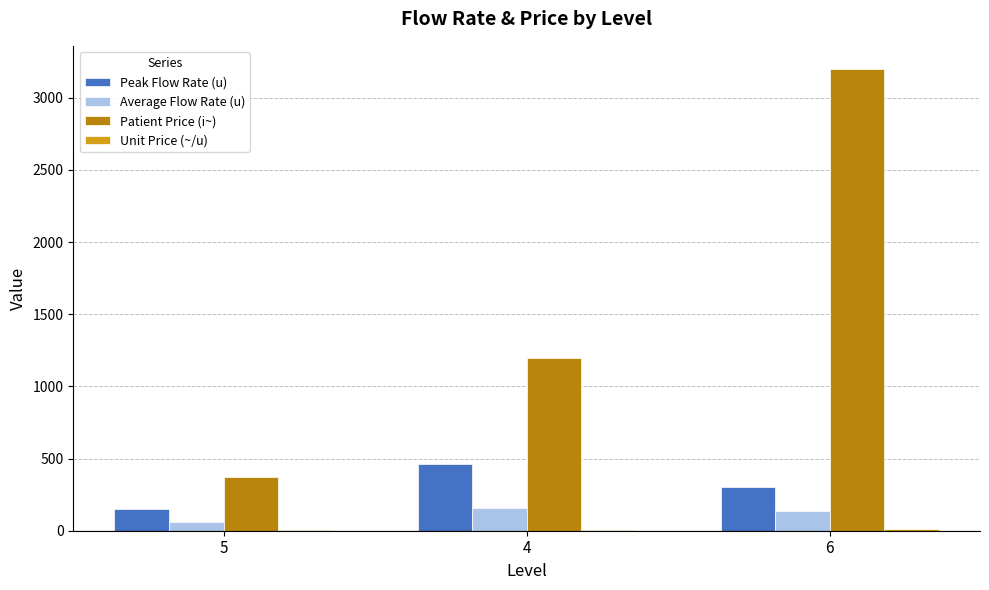

At which category is the sum across all series the highest?

6